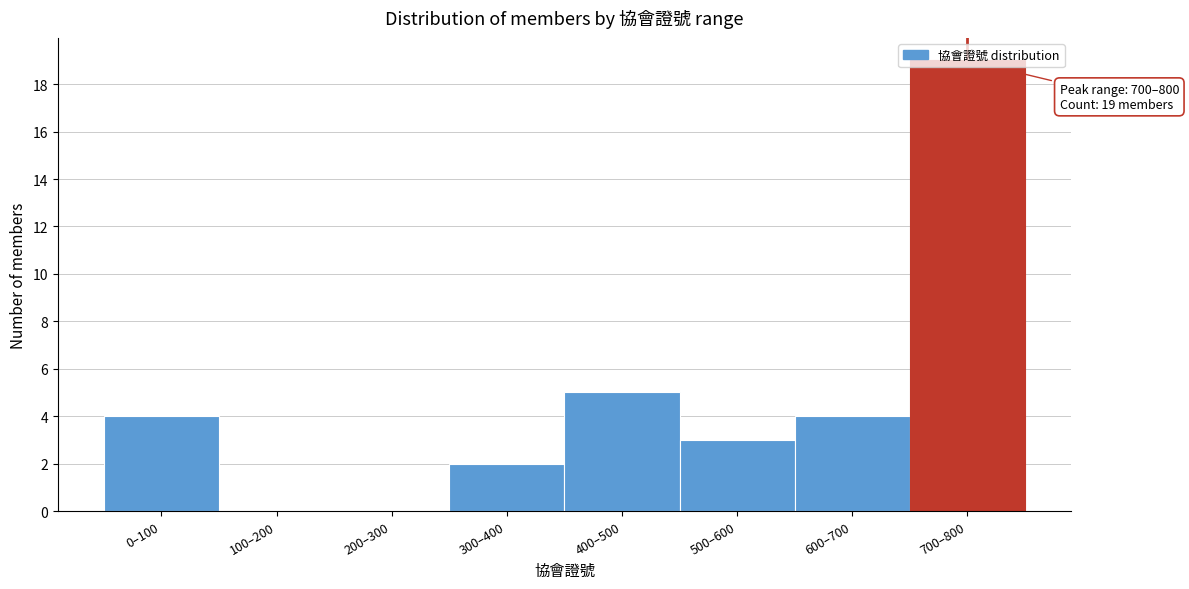

Is it true that the value at 300–400 is 1?

False